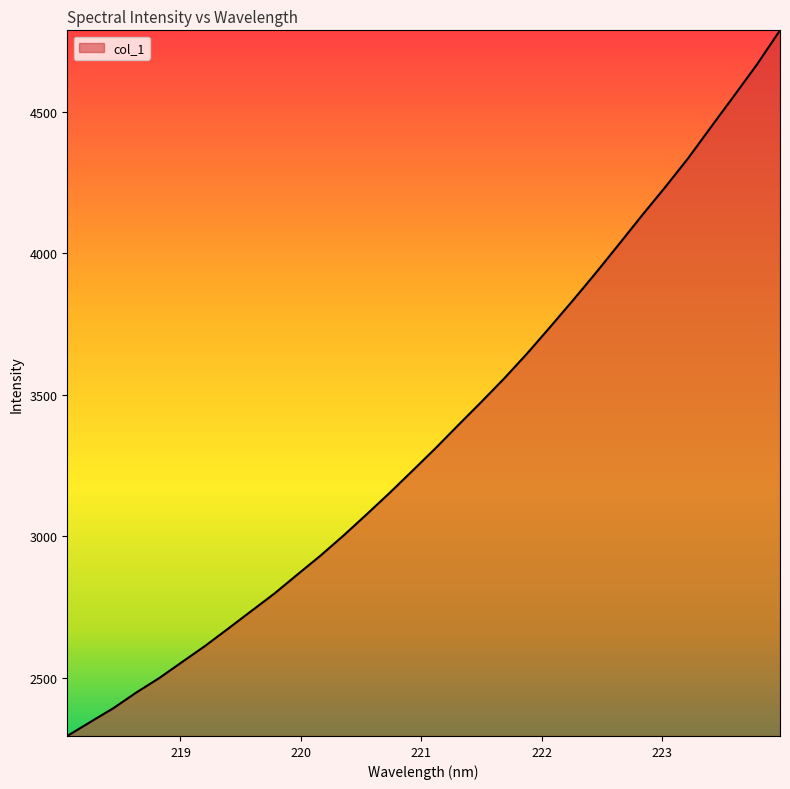

What is the greatest value displayed?

4787.6